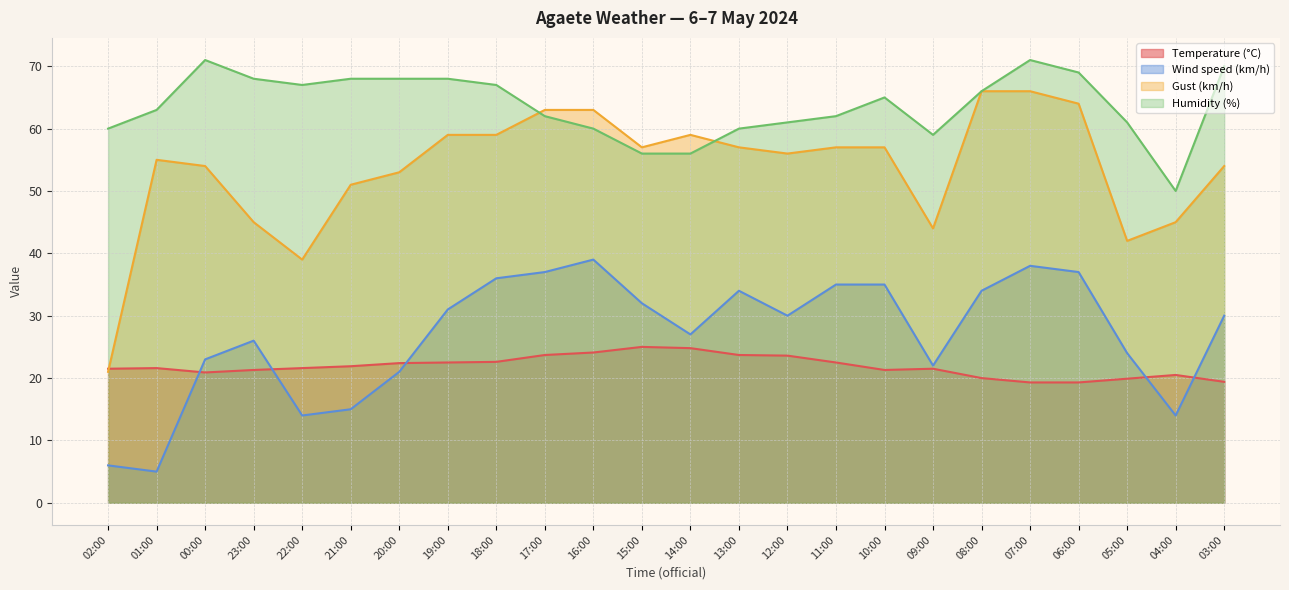

What position from the right is 01:00?

23